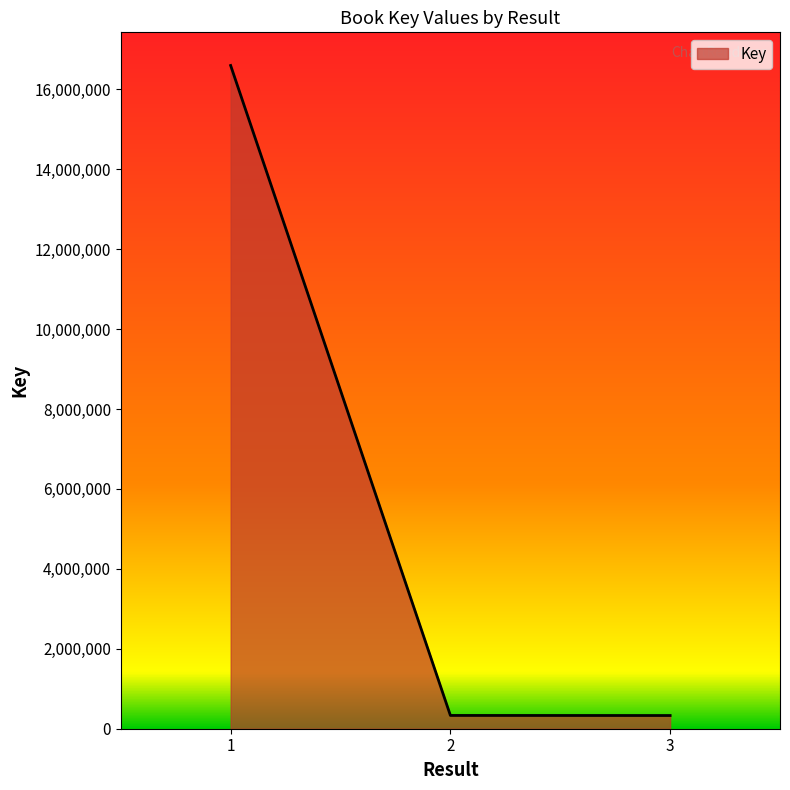

What is the difference between the maximum and minimum values?

16263142